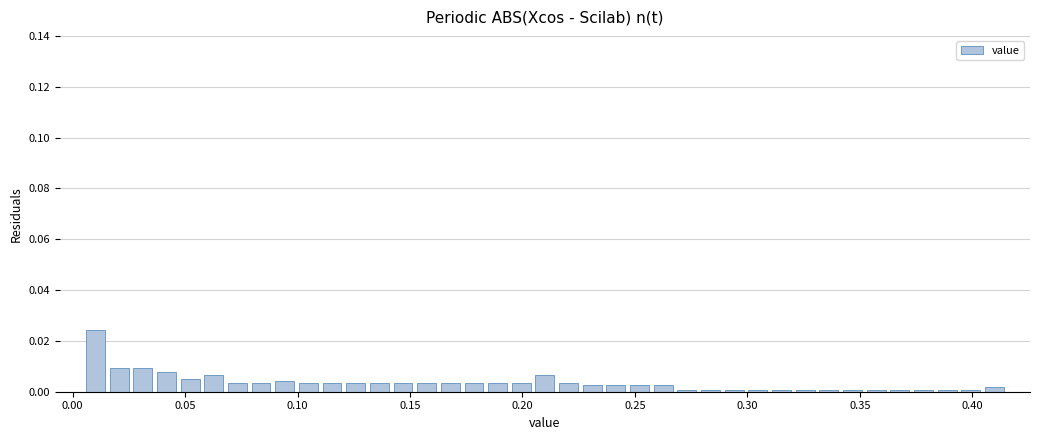

Read against the x-axis, roughly where is the centre of the tallest bar?

0.010